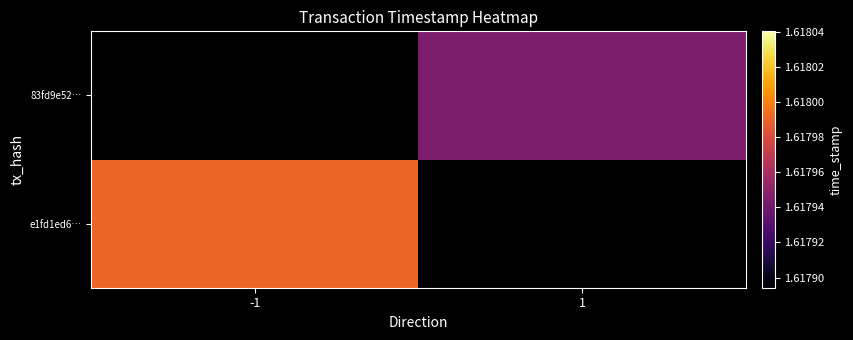

Reading right to left, extract all data points from this chart.

e1fd1ed6…: 1=0	-1=1617990299
83fd9e52…: 1=1617944184	-1=0